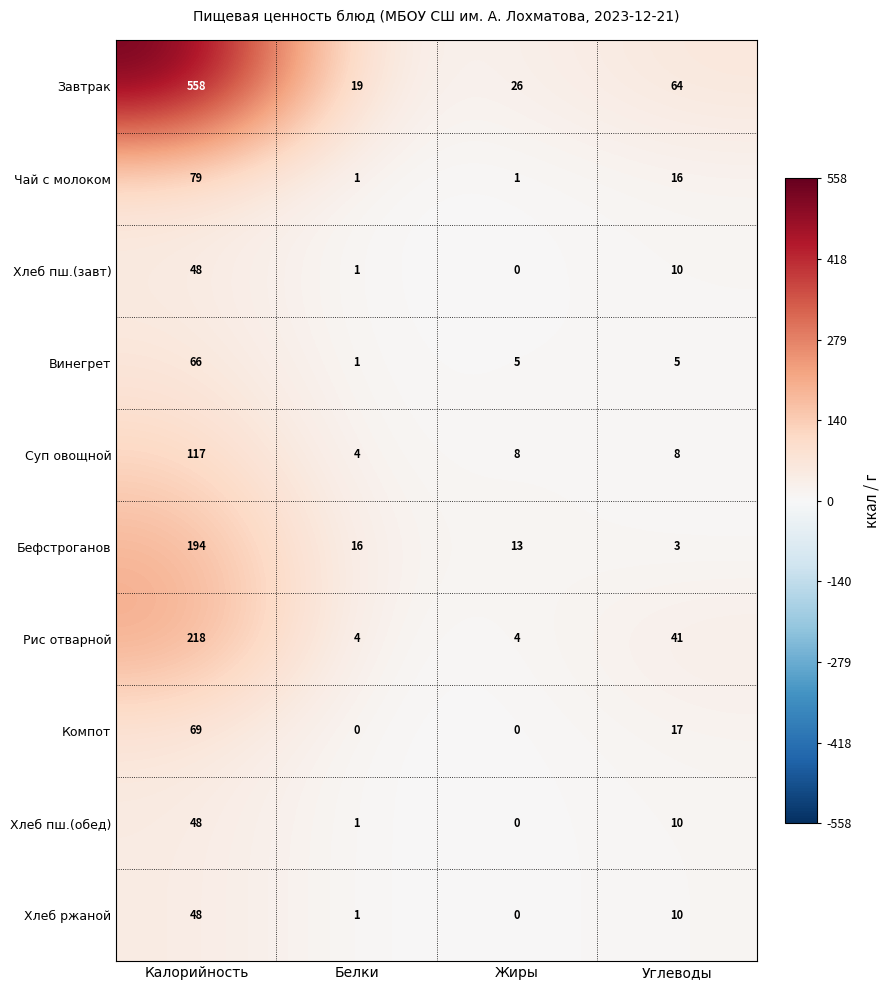

What is the difference between the second highest and minimum values in the Чай с молоком series?

15